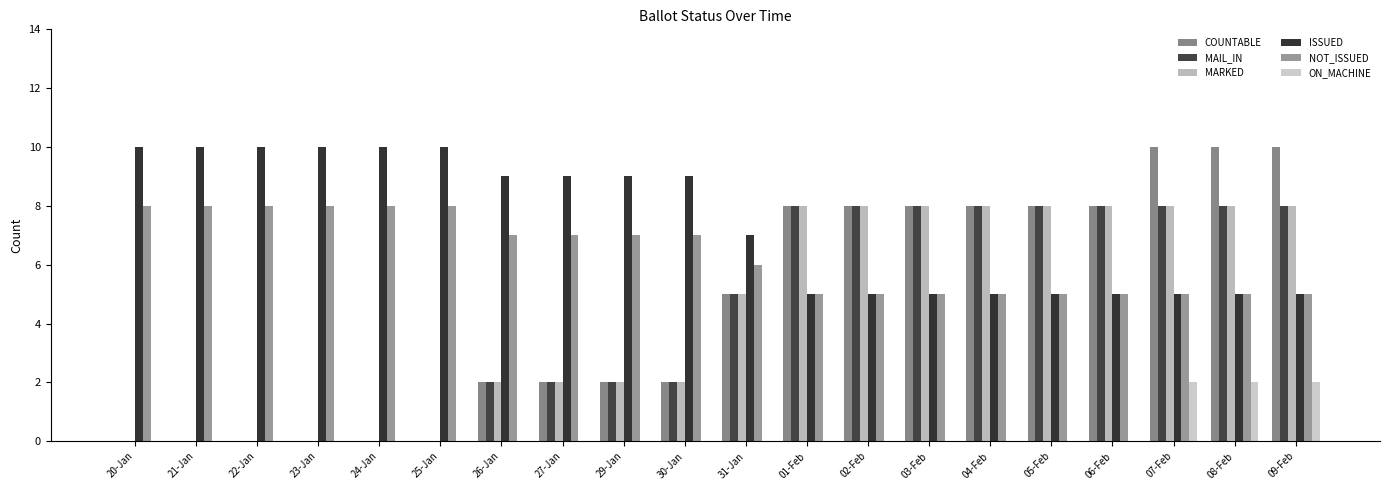

What are all the series names shown in the legend?

COUNTABLE, MAIL_IN, MARKED, ISSUED, NOT_ISSUED, ON_MACHINE